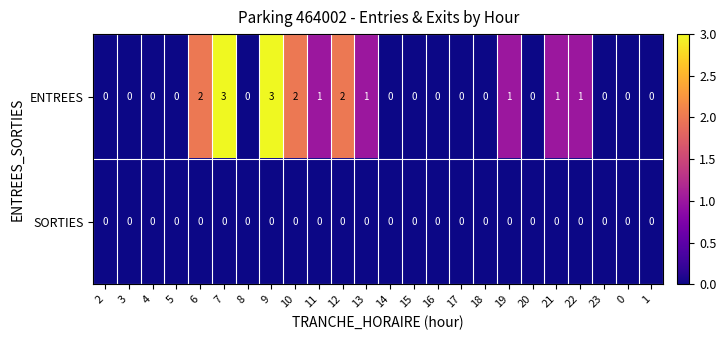

How many ENTREES values are between 0 and 1?

19